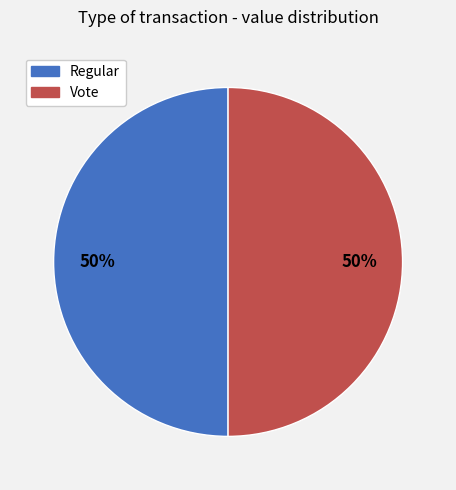

Approximately how many times larger is the value at Regular compared to Vote?

1.0